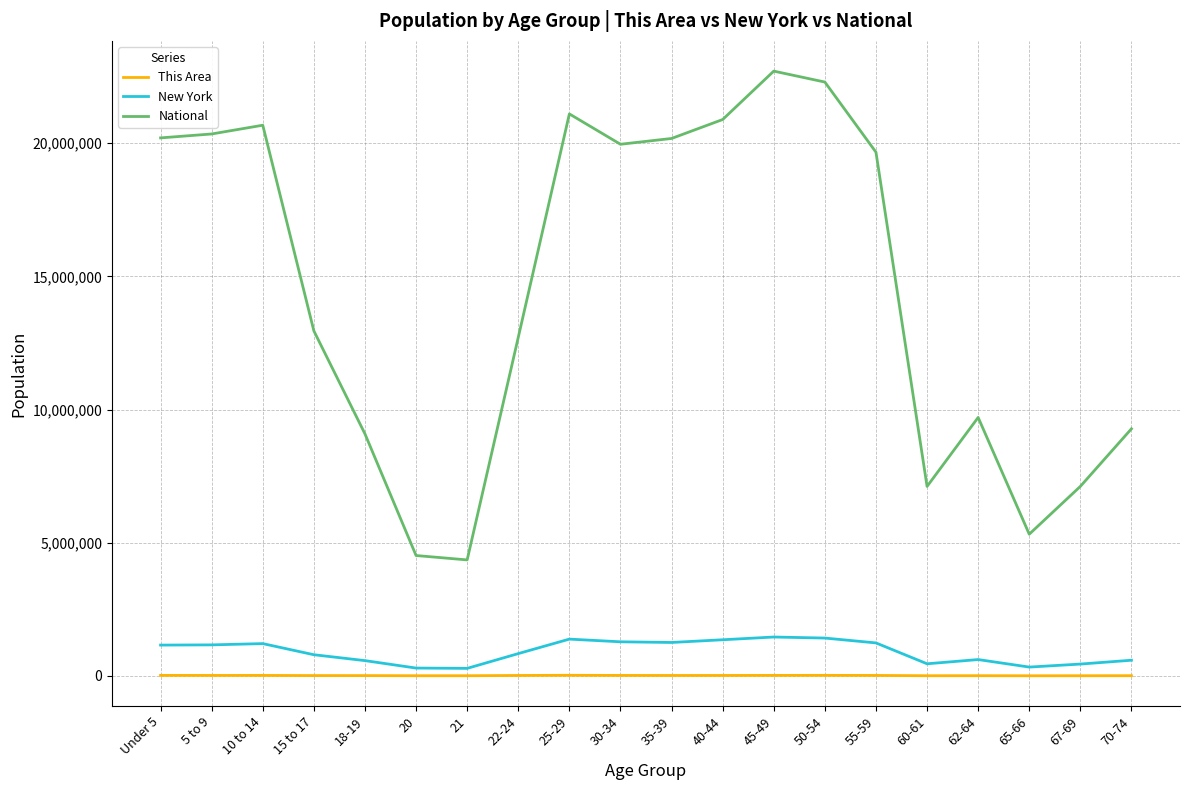

Which series changed the most between 21 and 25-29?

National